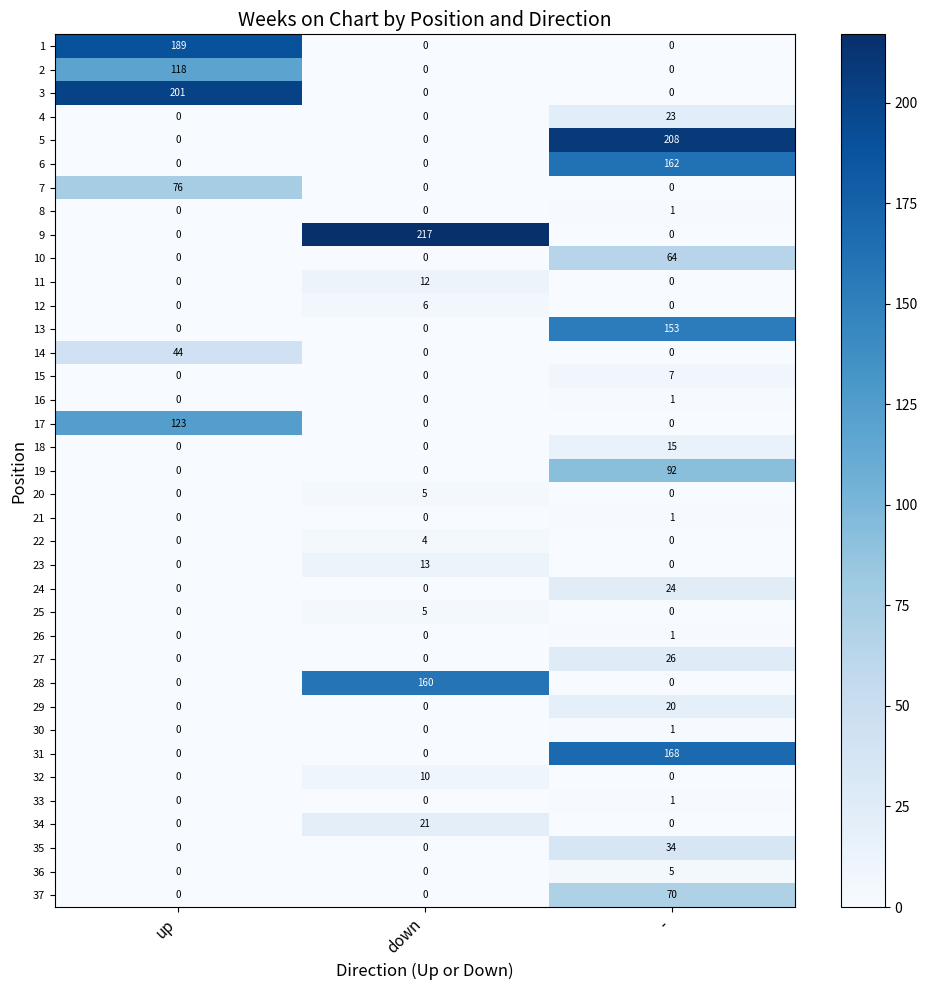

Which category has the highest value in the 14 series?

up